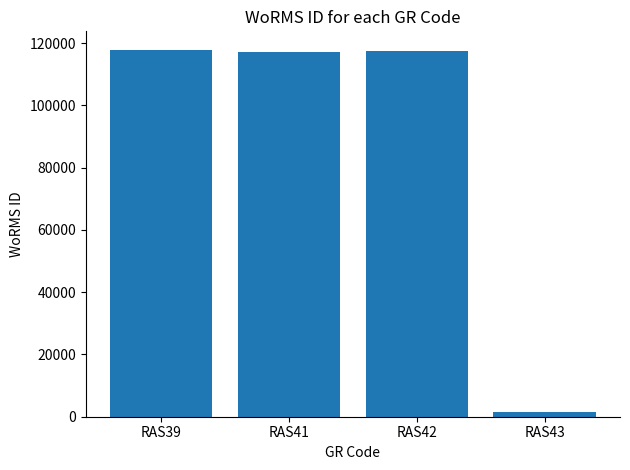

What is the value of the 3rd bar from the left?

117388